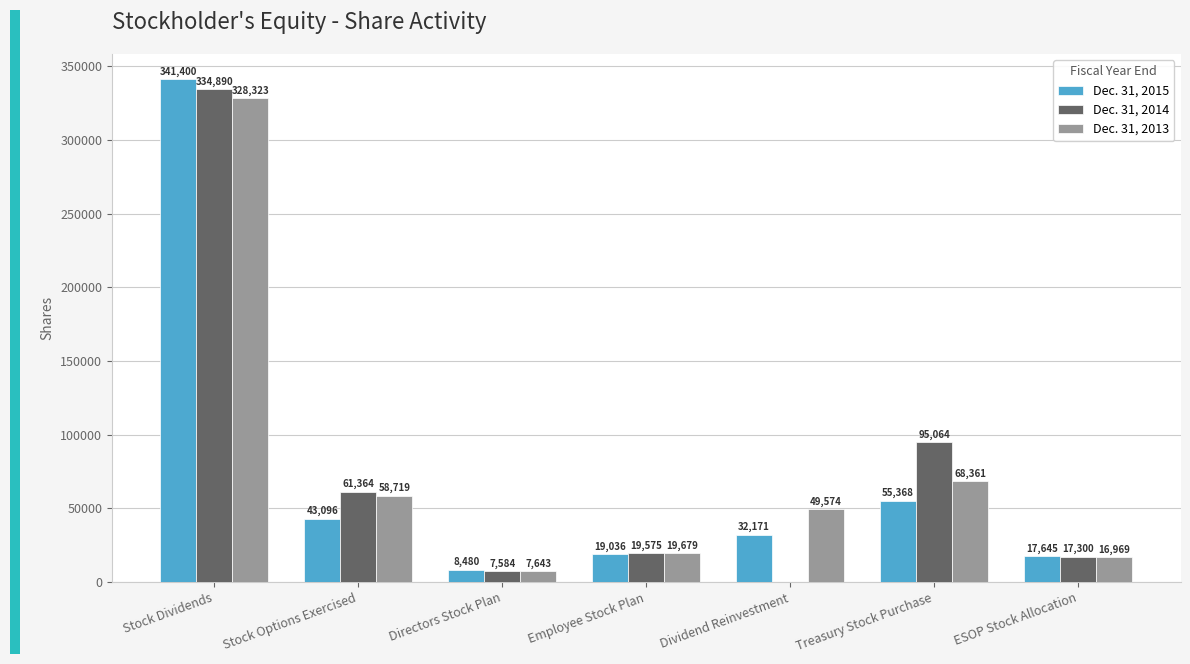

How many series are shown in this chart?

3